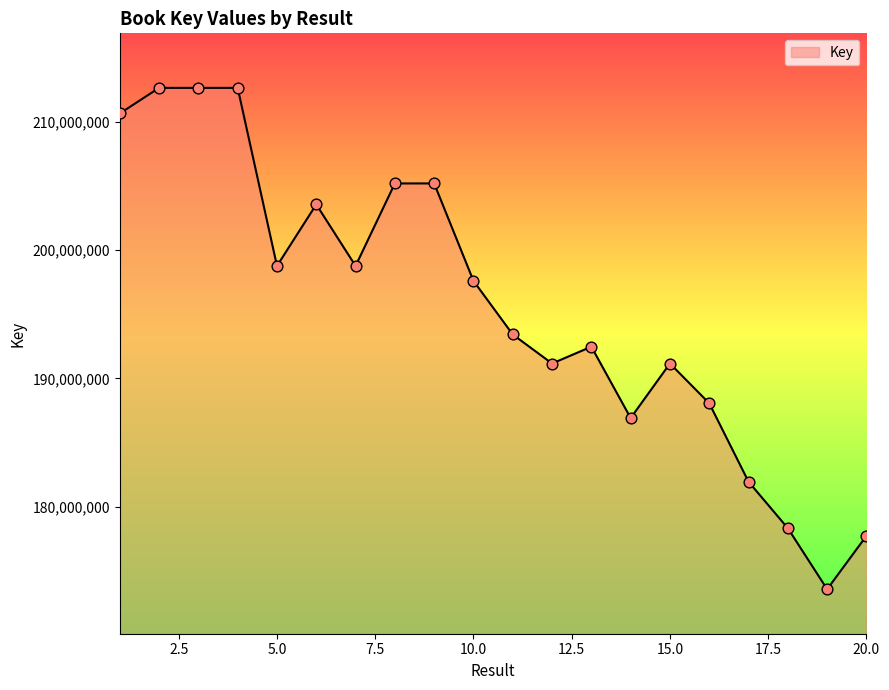

What is the minimum value shown in the chart?

173554787